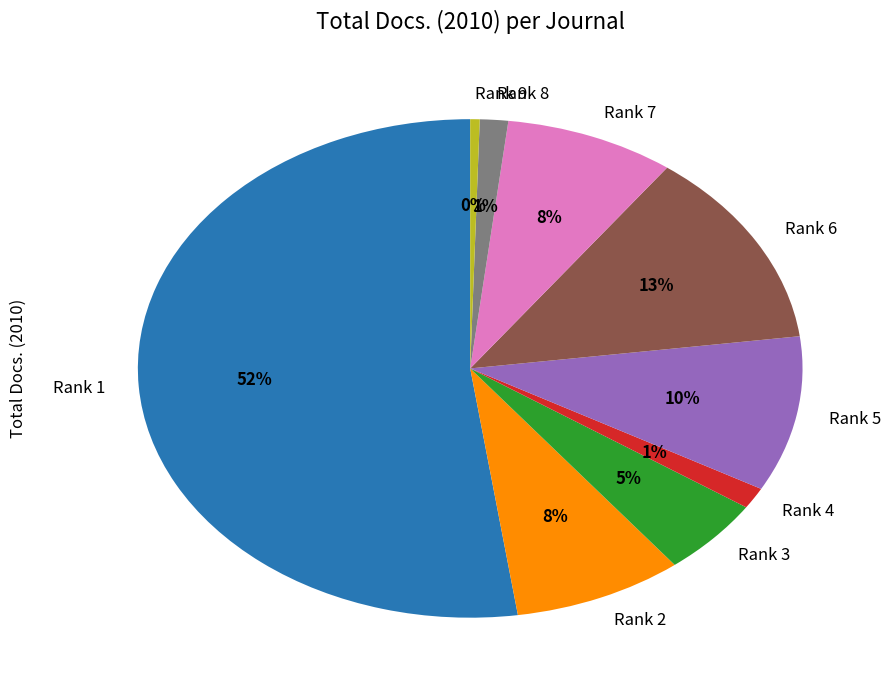

Does any single category account for the majority?

Yes